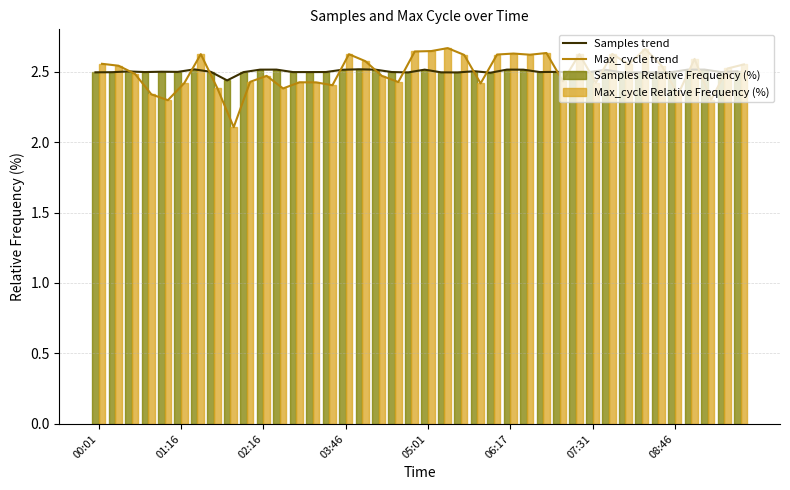

The Max_cycle Relative Frequency (%) series shows 0.8 at 06:17. True or false?

False